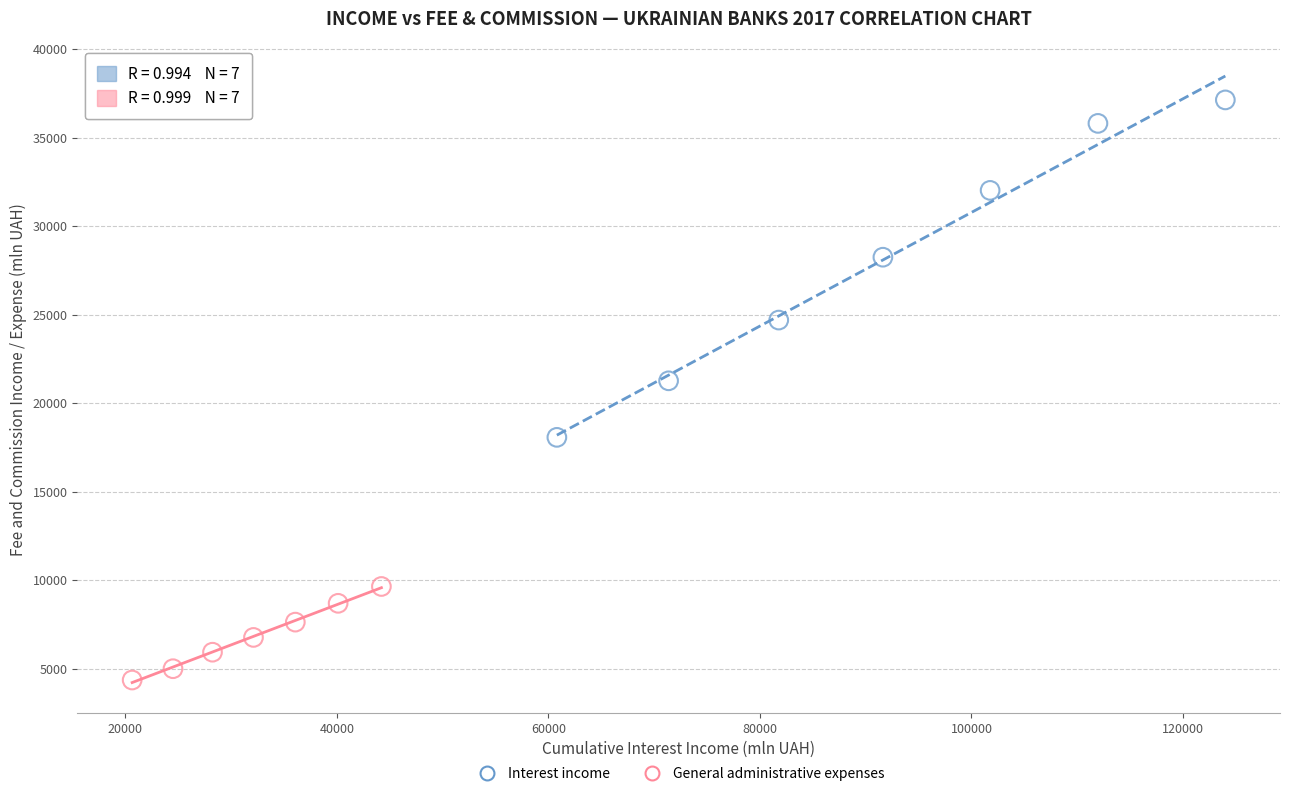

What are all the series names shown in the legend?

Interest income, General administrative expenses